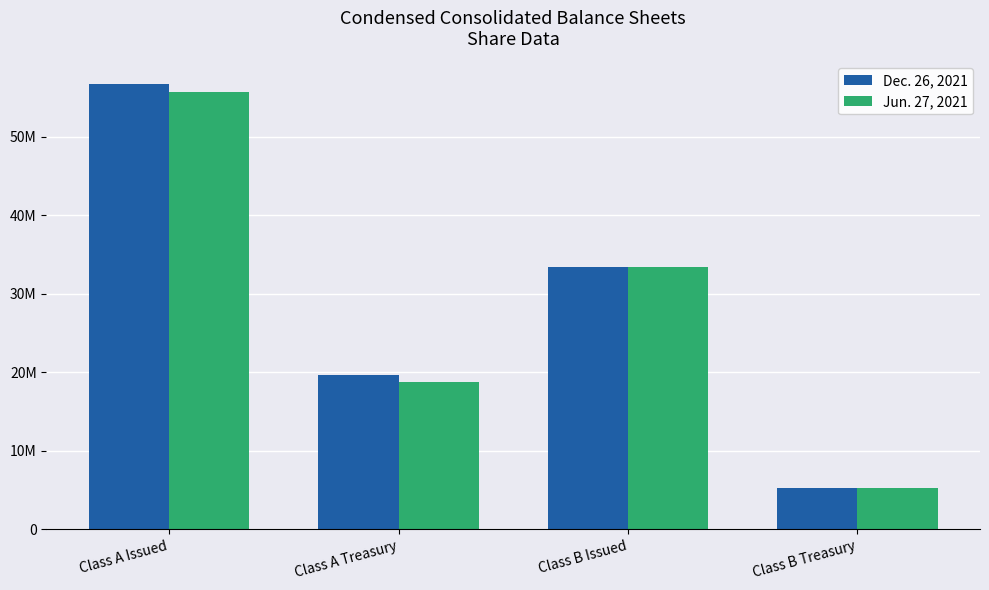

What are all the series names shown in the legend?

Dec. 26, 2021, Jun. 27, 2021